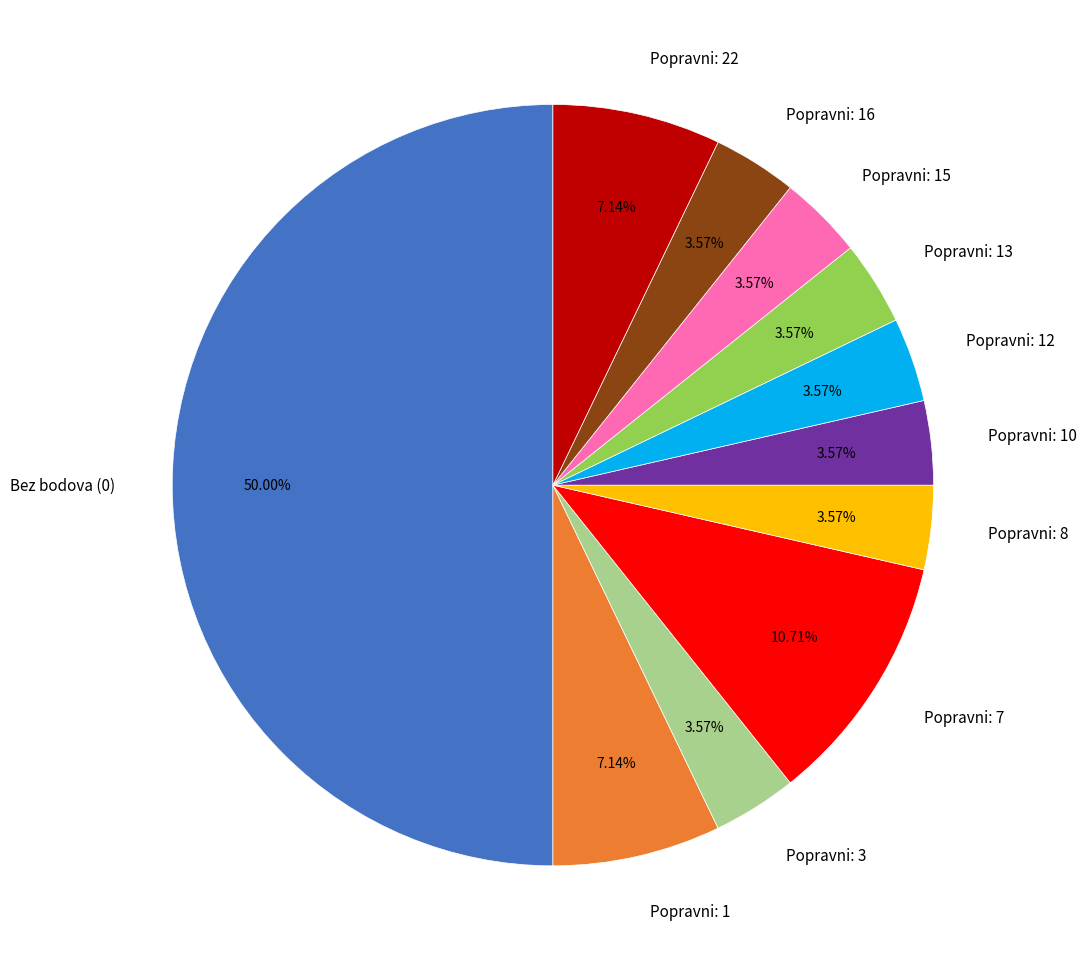

Does Popravni: 1 represent more than half of the total?

No